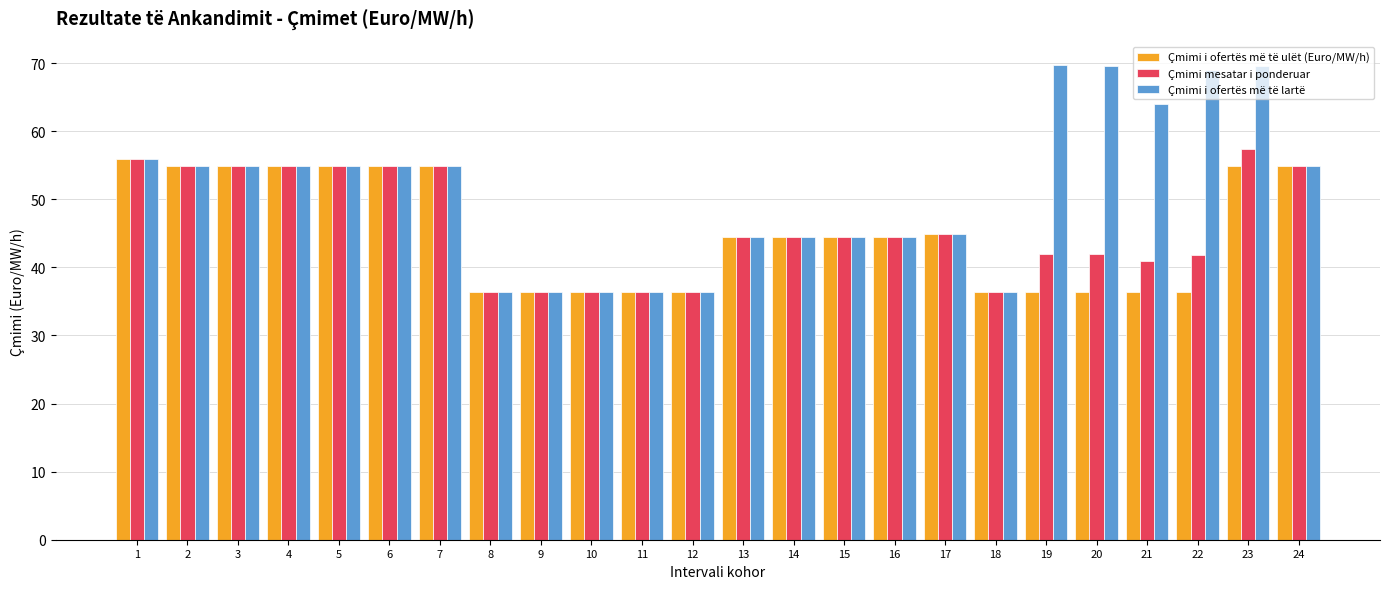

What is the minimum value shown in the chart?

36.4